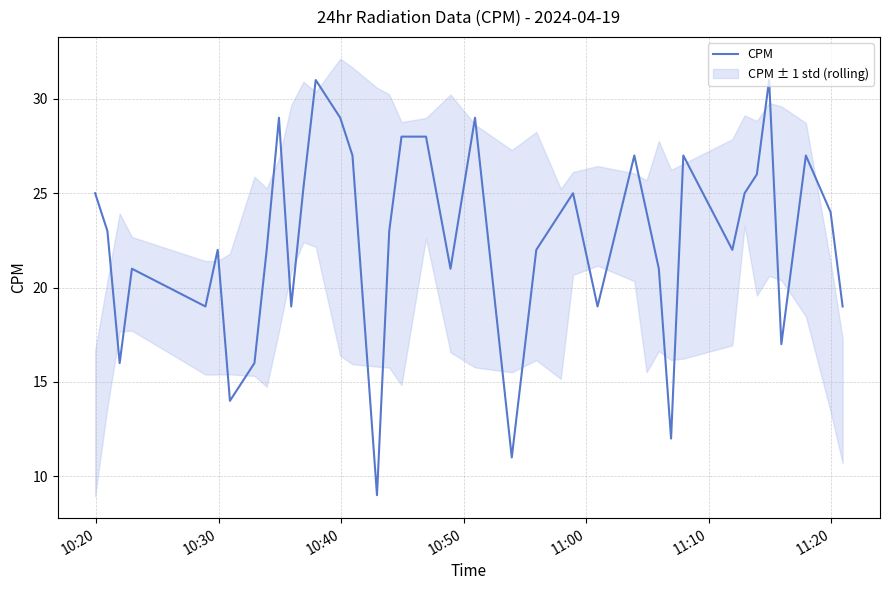

What is the minimum value shown in the chart?

9.0